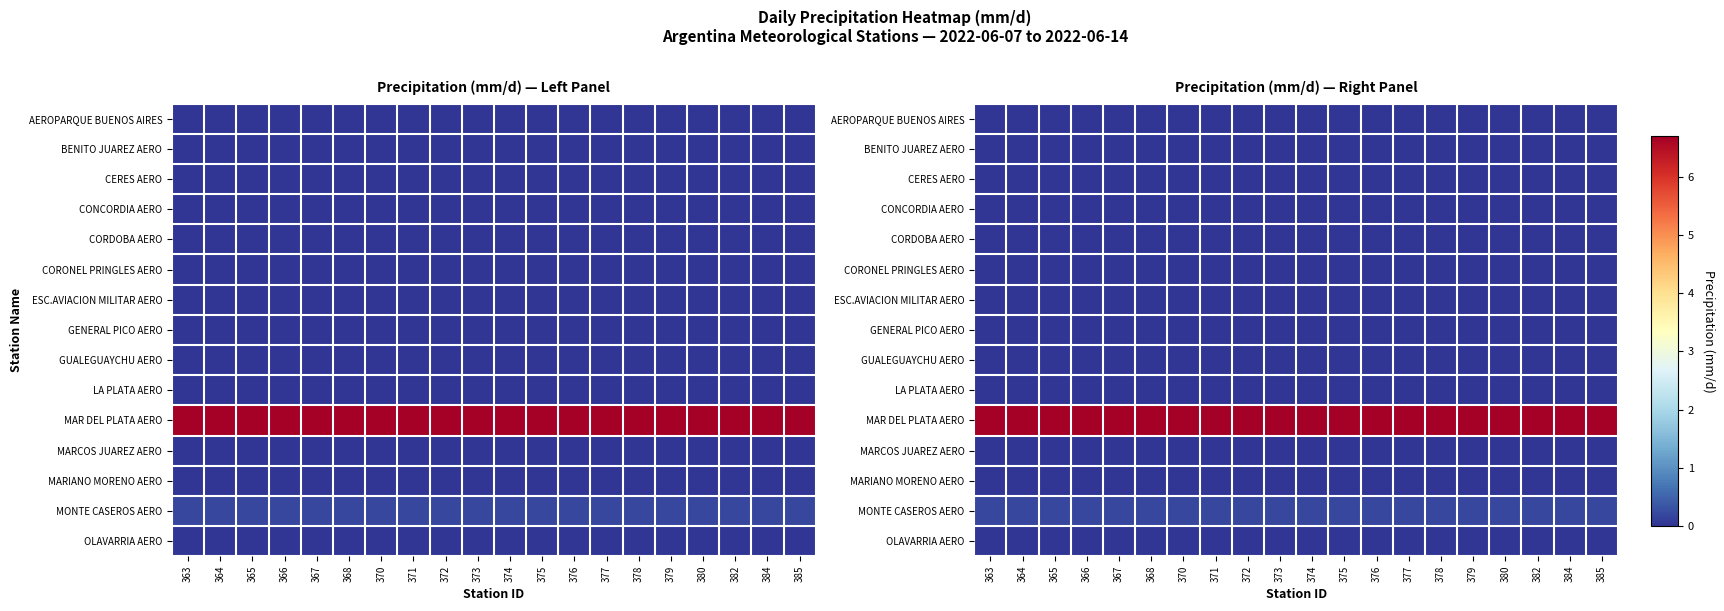

What is the total value across all series at 385?

6.9